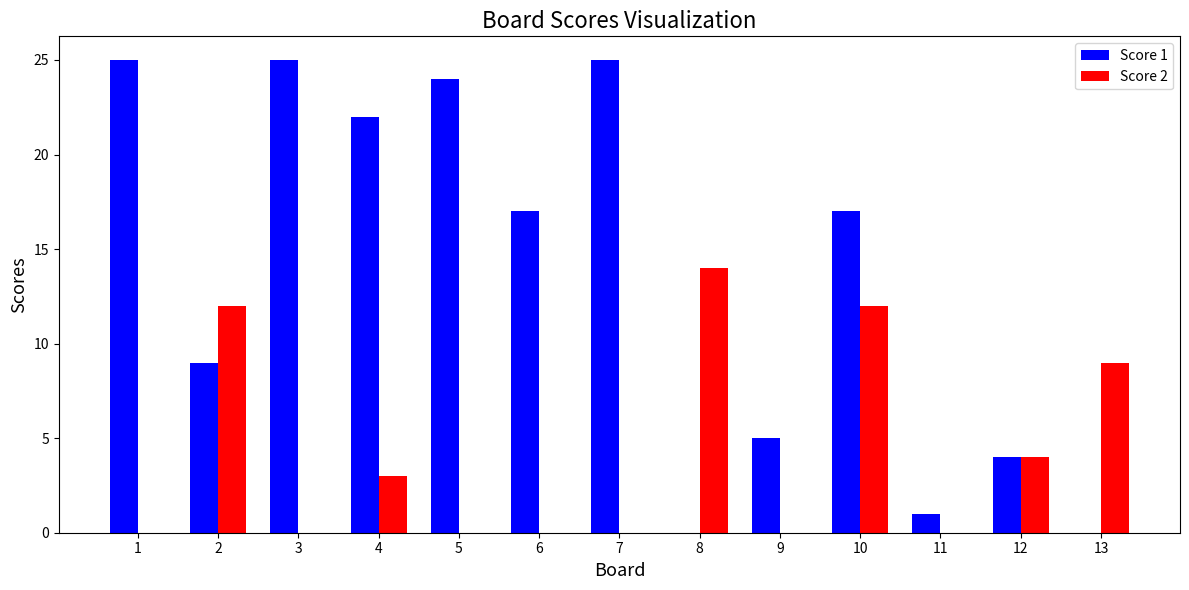

Which category has the highest value in the Score 2 series?

8